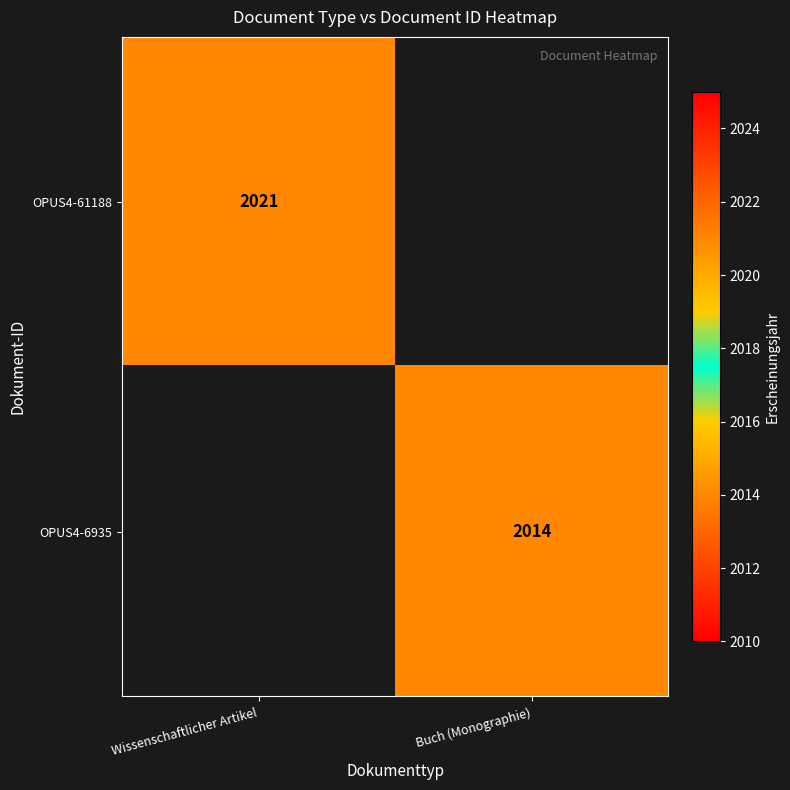

The value of OPUS4-61188 at Wissenschaftlicher Artikel is 2751. True or false?

False